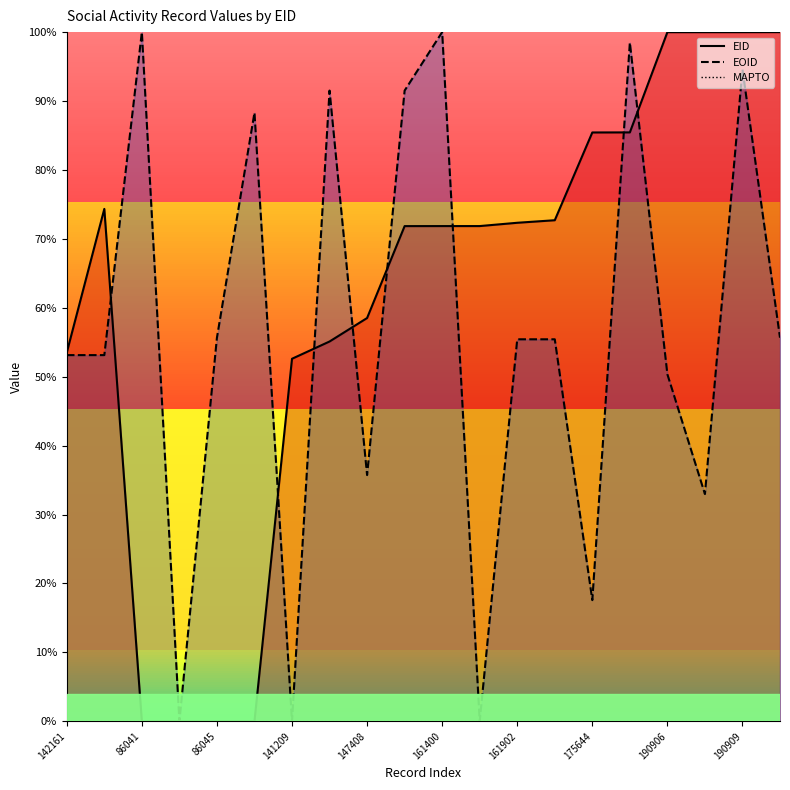

Does the chart have visible grid lines?

No